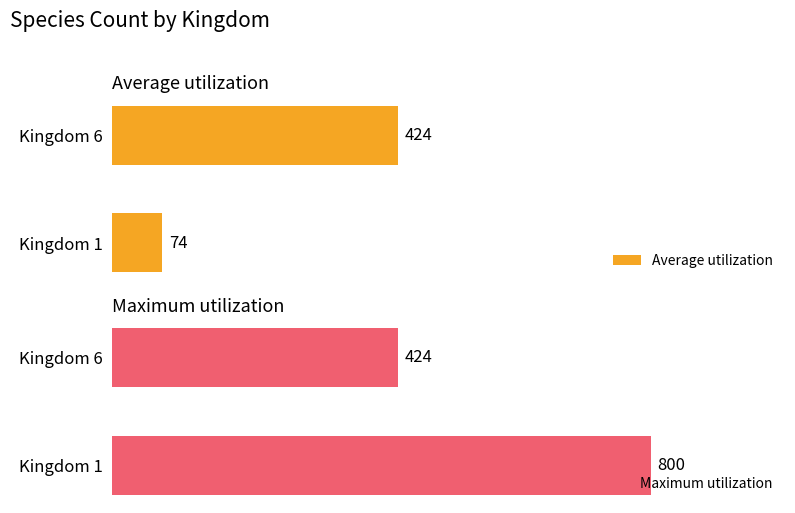

Where is Average utilization nearest to the value 249?

Kingdom 1